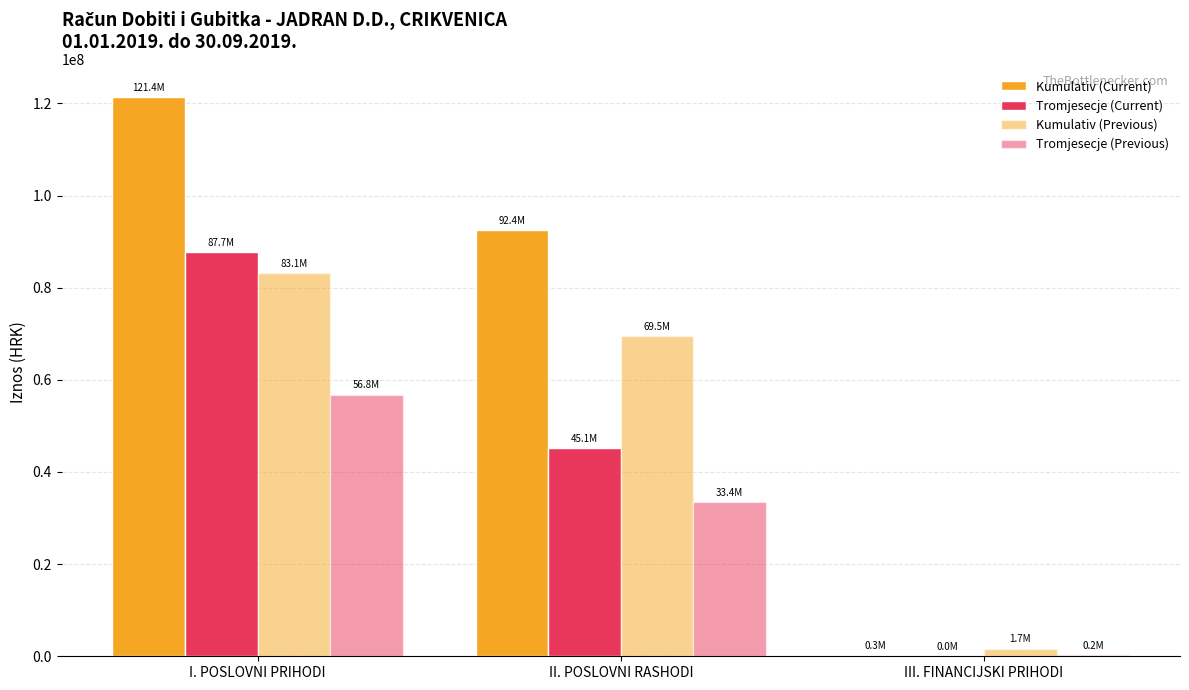

How many groups of bars are there?

3